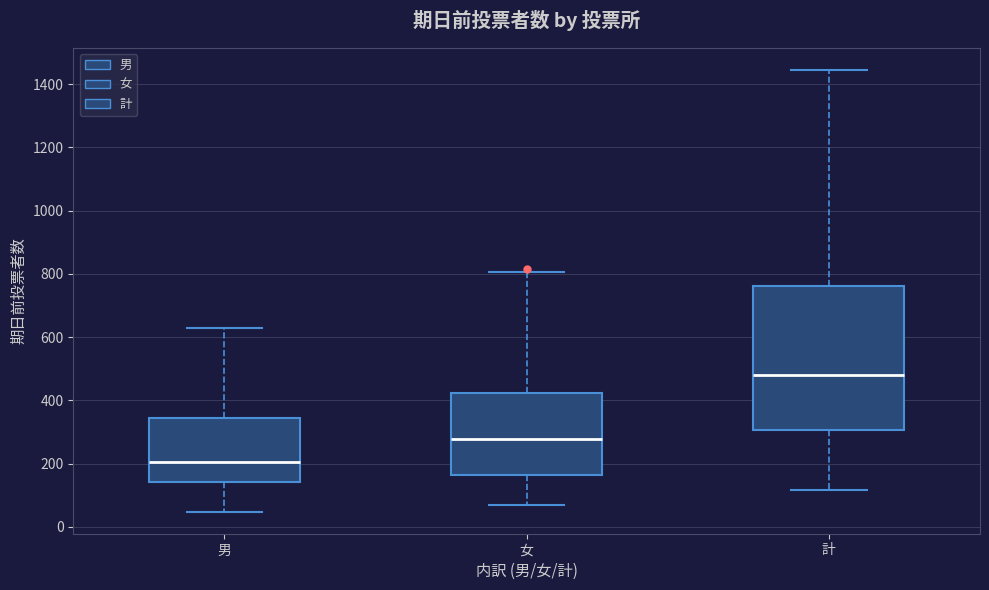

Reading left to right, transcribe this box plot: for each box, give where its median line is, the range the box spans, and where its two whiskers end, as read against the y-axis. The values are not printed on the chart, so give them approximately, as read against the axis.

男: median 200, box 140 to 340, whiskers 40 to 640
女: median 280, box 160 to 420, whiskers 60 to 800
計: median 480, box 300 to 760, whiskers 120 to 1440